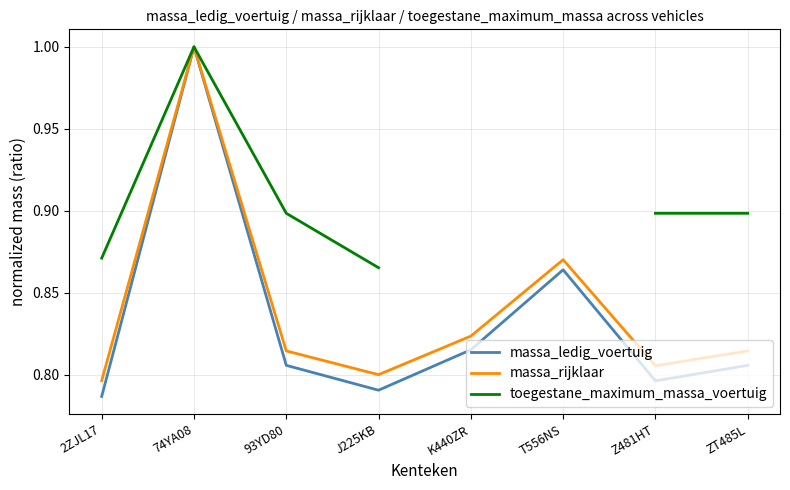

How many categories are shown in the chart?

8